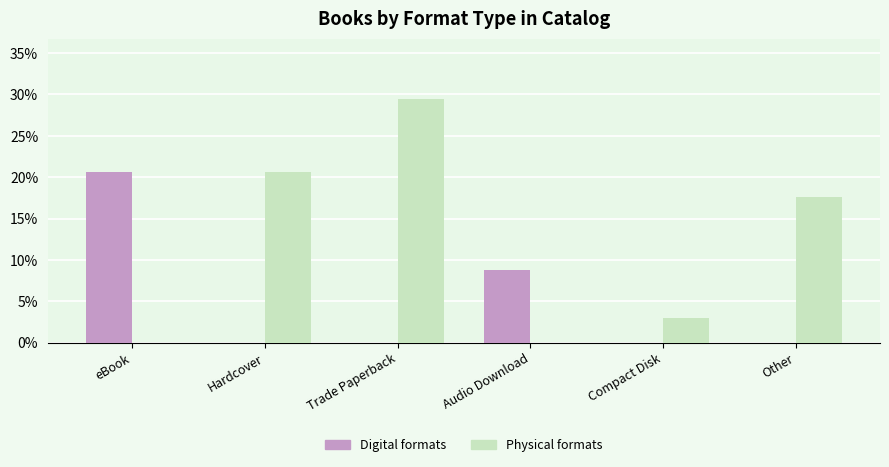

True or false: Physical formats has a value of 5.0 at Compact Disk.

False